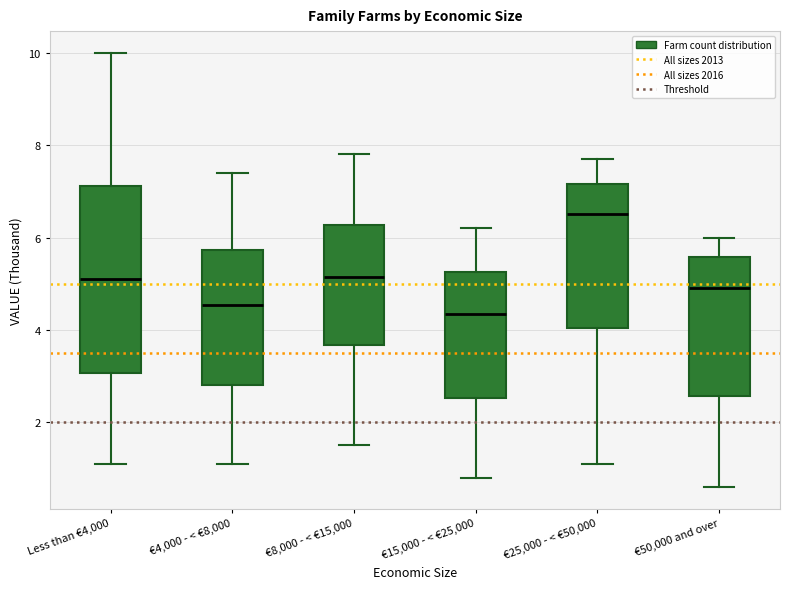

Reading left to right, transcribe this box plot: for each box, give where its median line is, the range the box spans, and where its two whiskers end, as read against the y-axis. The values are not printed on the chart, so give them approximately, as read against the axis.

Less than €4,000: median 5.2, box 3.0 to 7.2, whiskers 1.2 to 10.0
€4,000 - < €8,000: median 4.6, box 2.8 to 5.8, whiskers 1.2 to 7.4
€8,000 - < €15,000: median 5.2, box 3.6 to 6.2, whiskers 1.6 to 7.8
€15,000 - < €25,000: median 4.4, box 2.6 to 5.2, whiskers 0.8 to 6.2
€25,000 - < €50,000: median 6.6, box 4.0 to 7.2, whiskers 1.2 to 7.8
€50,000 and over: median 5.0, box 2.6 to 5.6, whiskers 0.6 to 6.0